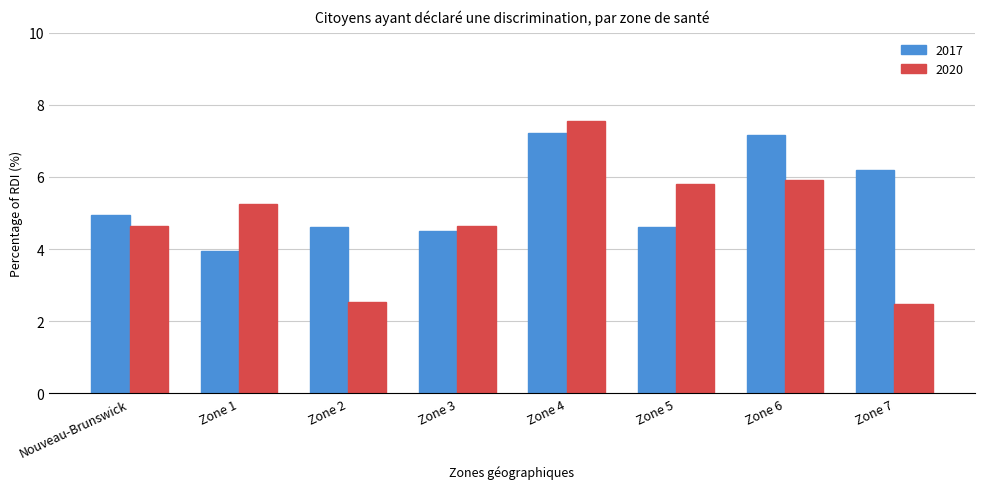

List the series in order of their overall mean, highest first.

2017, 2020